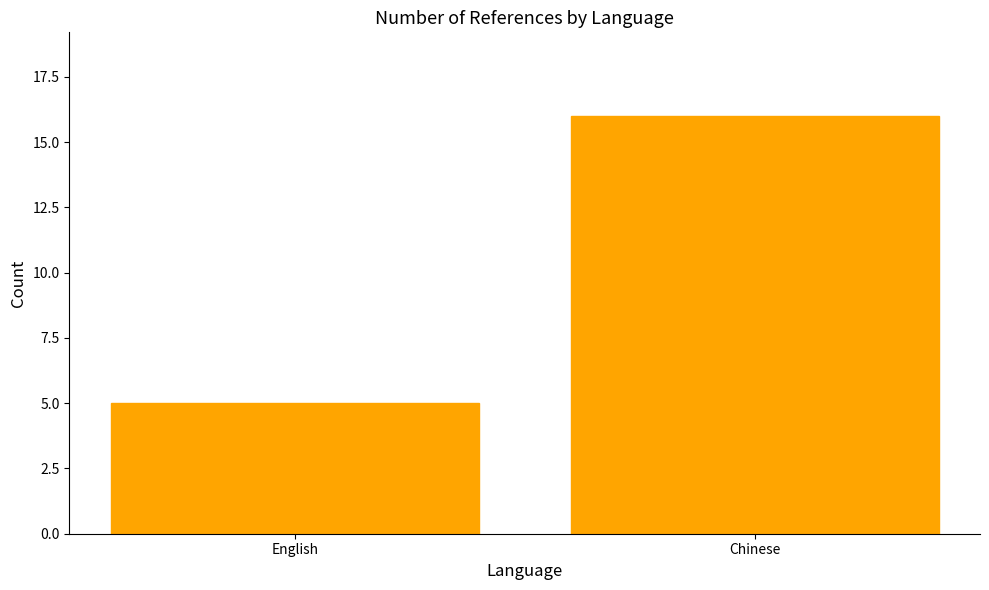

Reading left to right, extract all data points from this chart.

English=5	Chinese=16